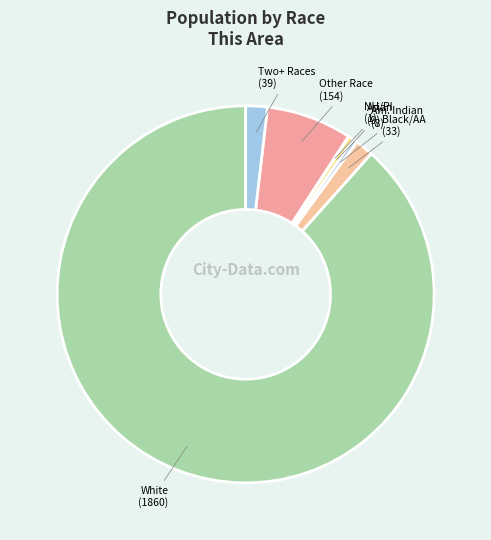

The Two+ Races slice represents 13% of the pie. True or false?

False